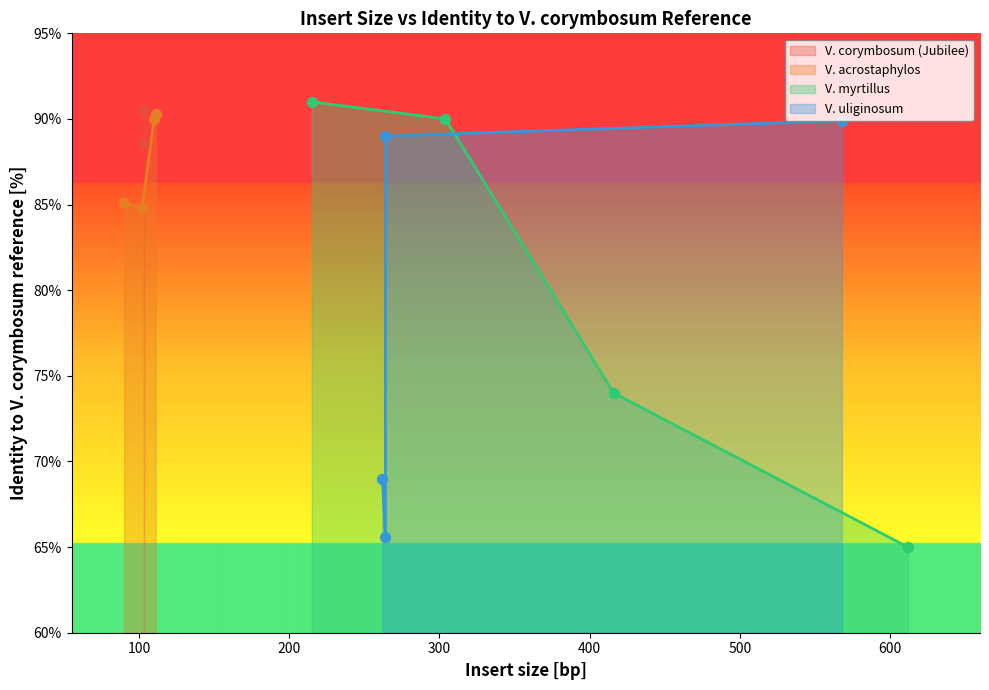

What is the maximum value for V. acrostaphylos?

90.3